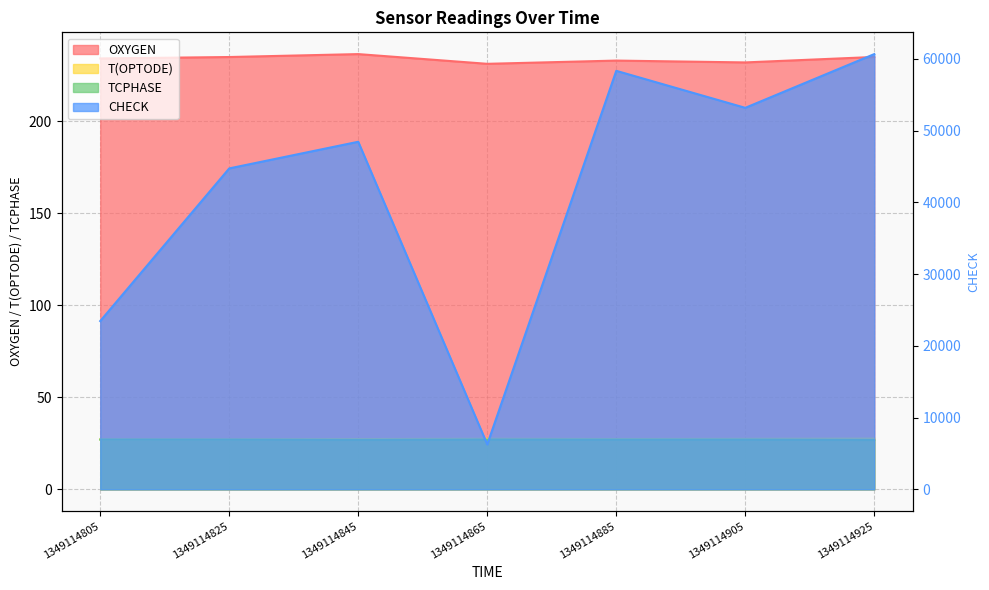

Does the chart display data point markers on the line(s)?

No